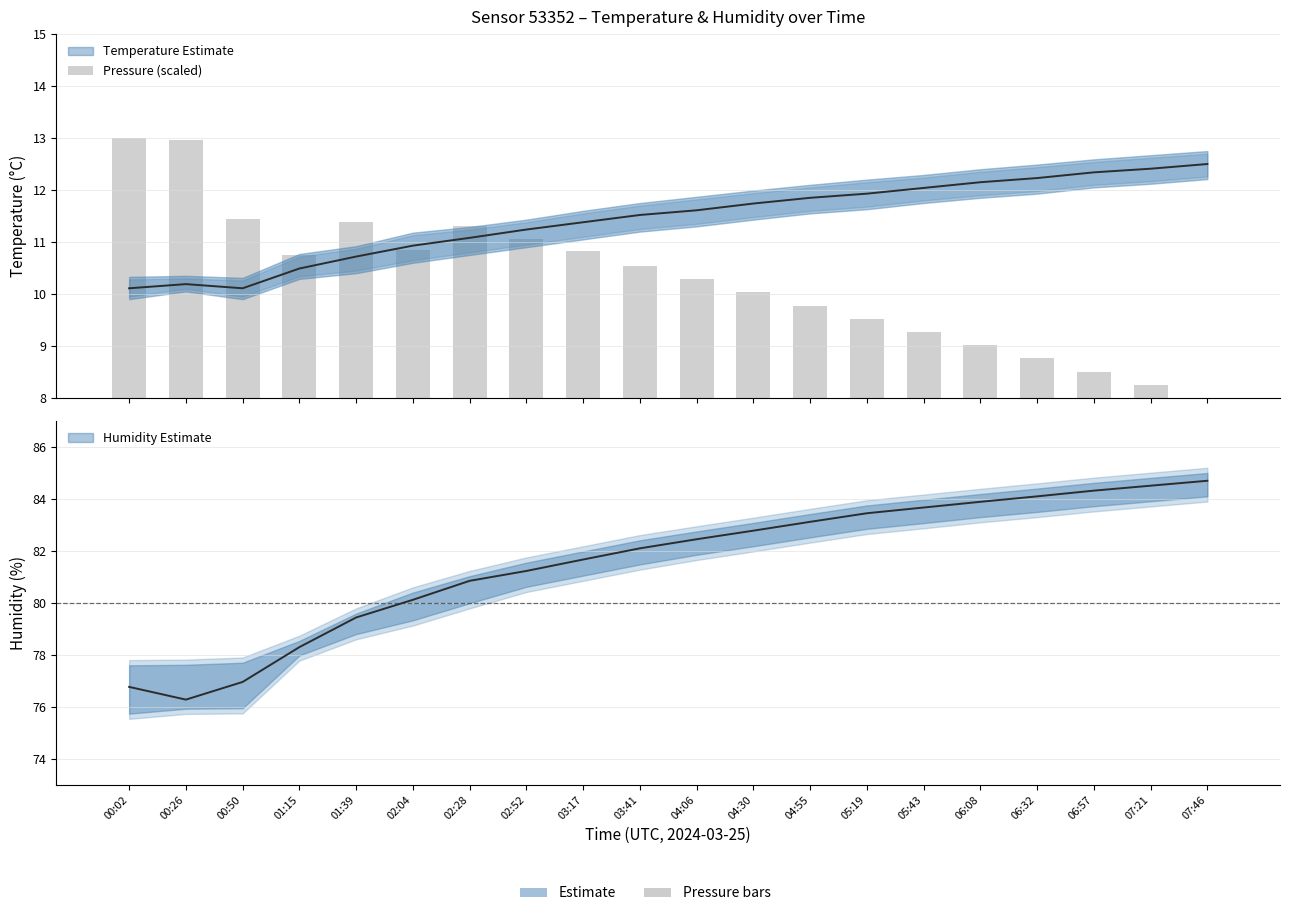

How many values are below 10?

8